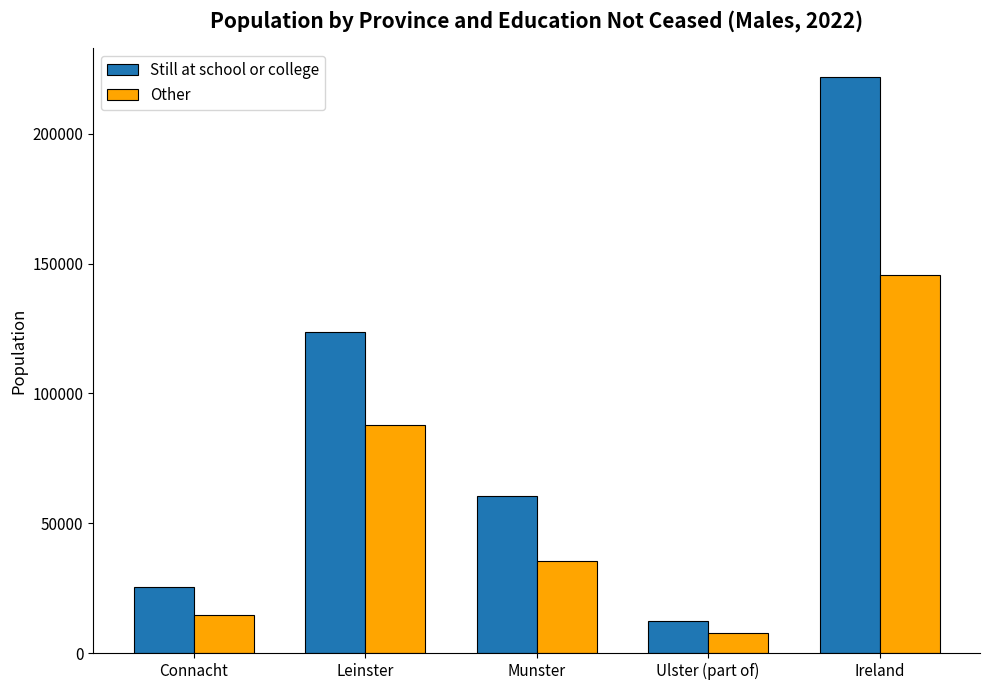

How many groups of bars are there?

5